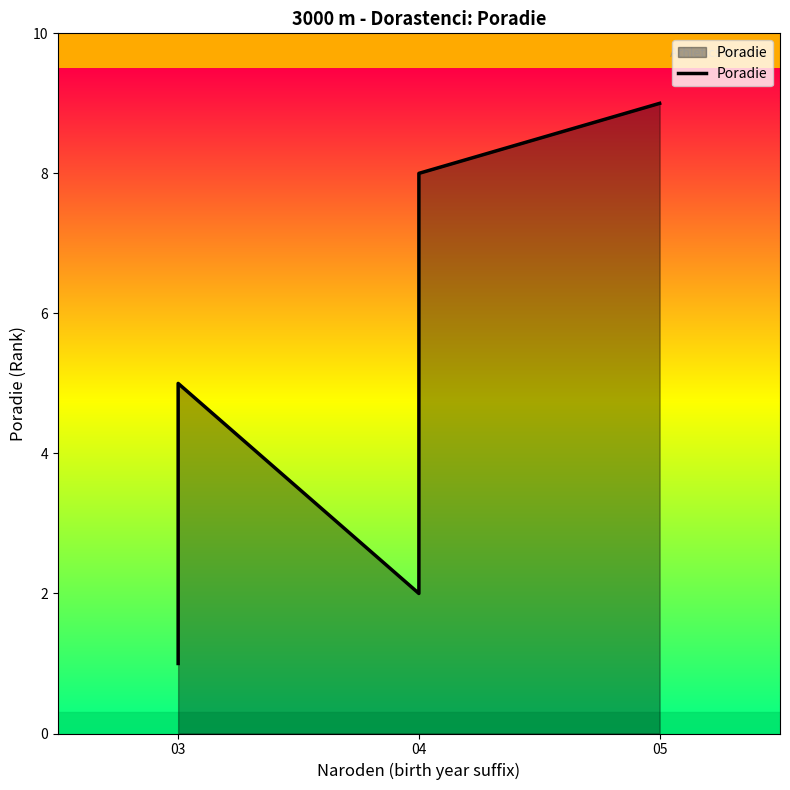

The value at 4 is 1. True or false?

False